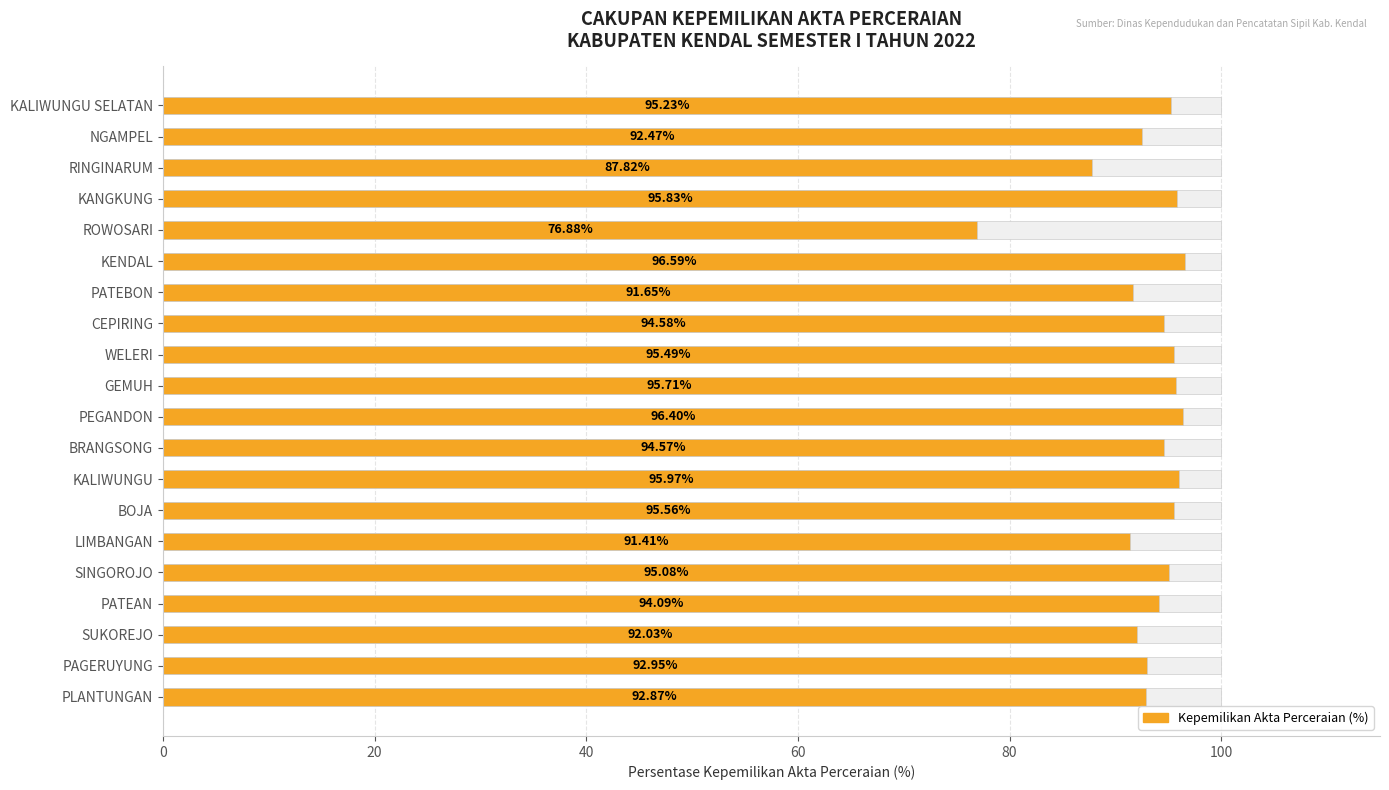

True or false: the data shows 47.9 at ROWOSARI.

False